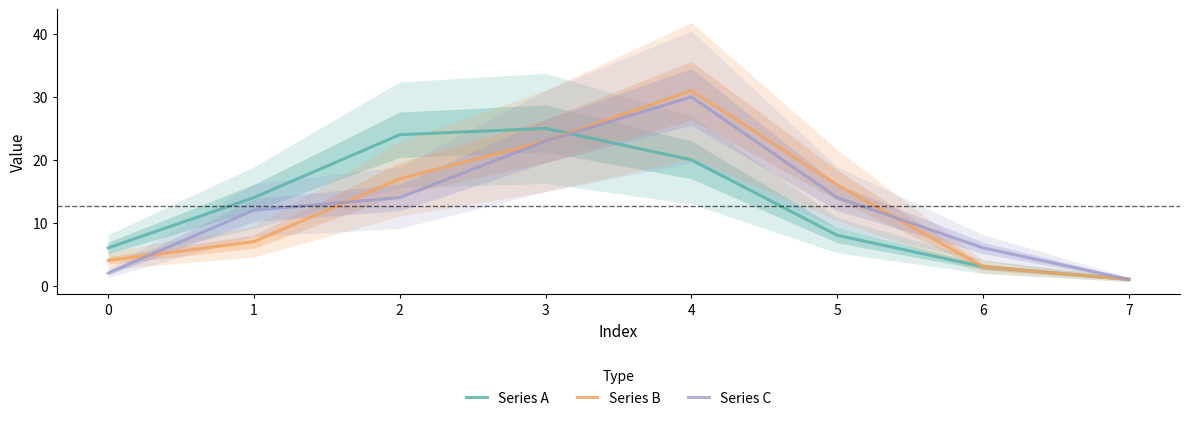

True or false: Series C has more than 0 interior local peaks.

True